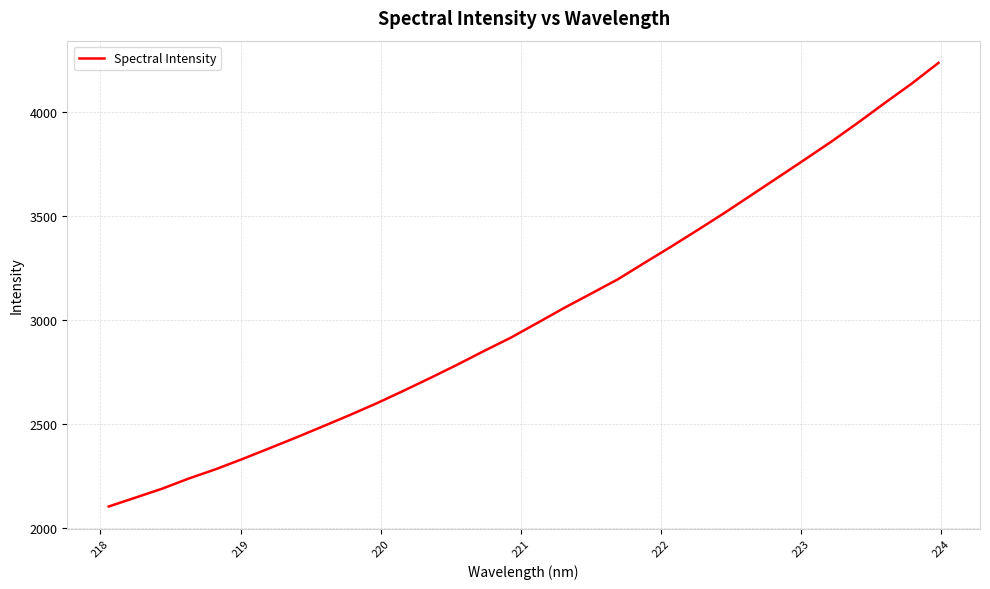

What is the minimum value shown in the chart?

2105.9